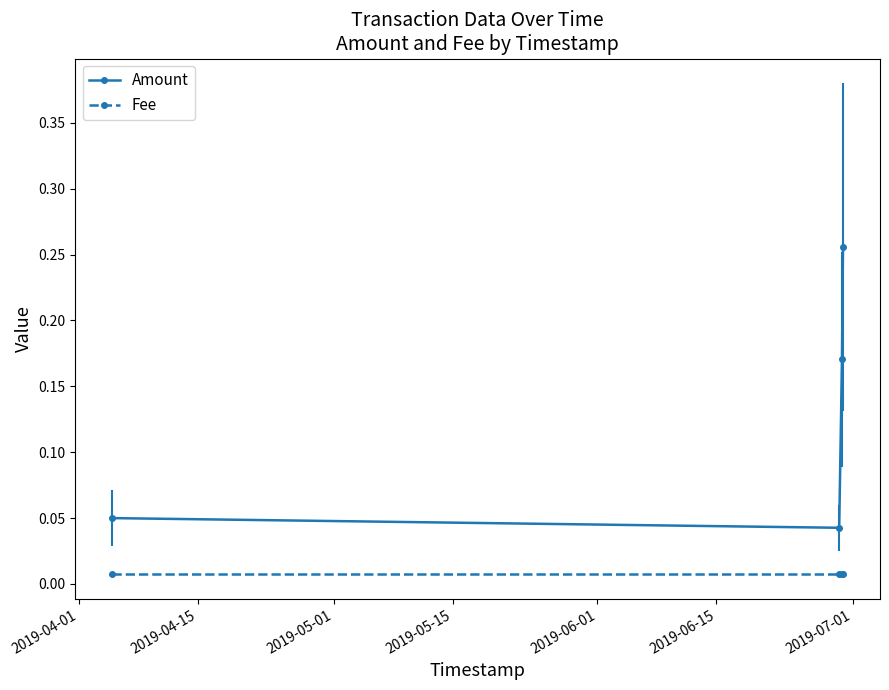

True or false: Amount has more than 1 points higher than both neighbors.

False